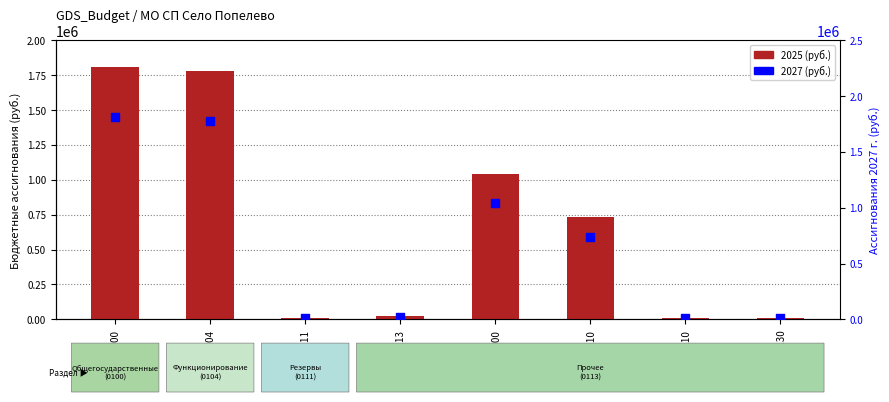

Is the value of 2025 (руб.) at 01_00300 greater than the value of 2027 (руб.) at 01_00310?

Yes